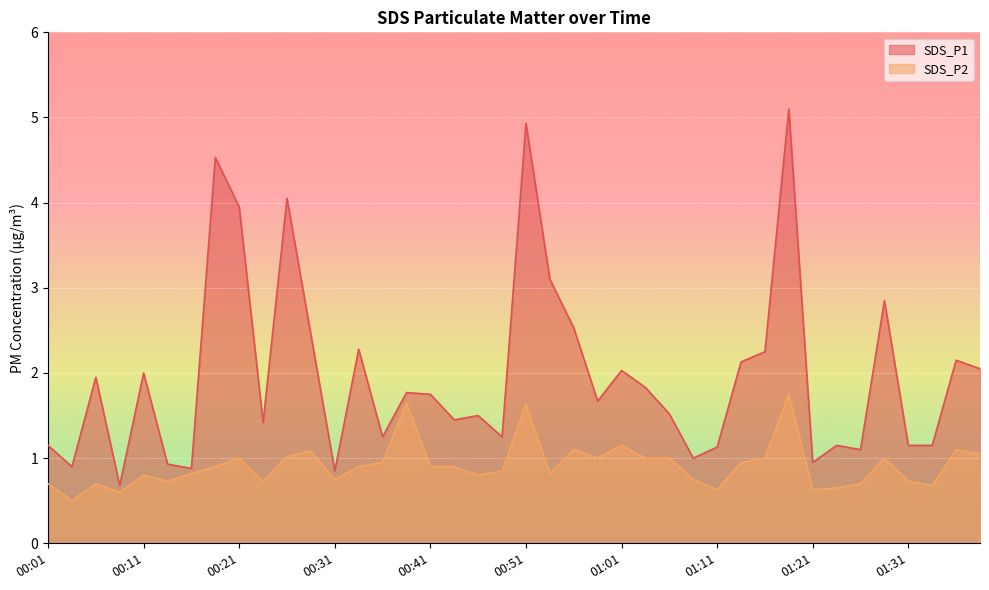

True or false: SDS_P1 has more than 1 interior local peaks.

True